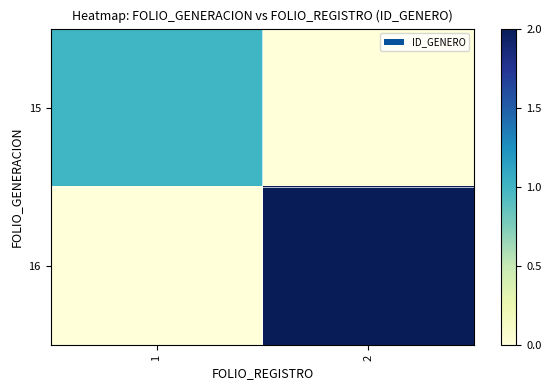

List the series in order of their overall mean, lowest first.

15, 16